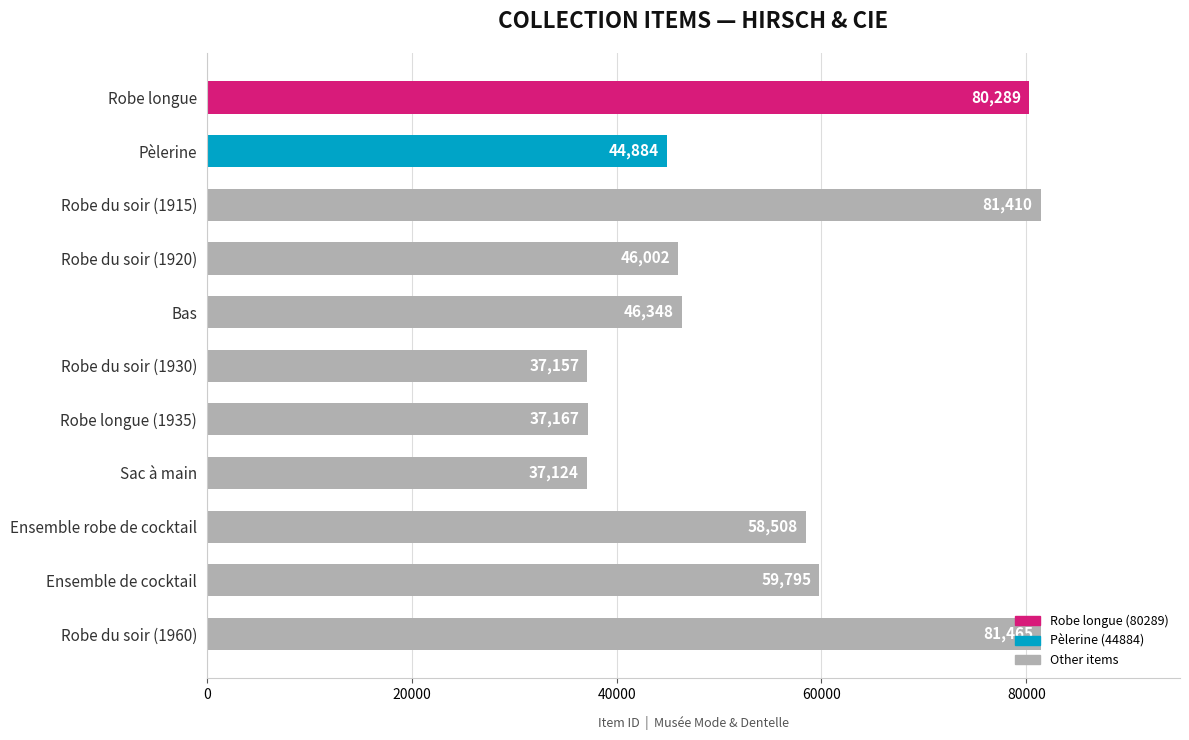

List the labels in order of value, smallest first.

Sac à main, Robe du soir (1930), Robe longue (1935), Pèlerine, Robe du soir (1920), Bas, Ensemble robe de cocktail, Ensemble de cocktail, Robe longue, Robe du soir (1915), Robe du soir (1960)